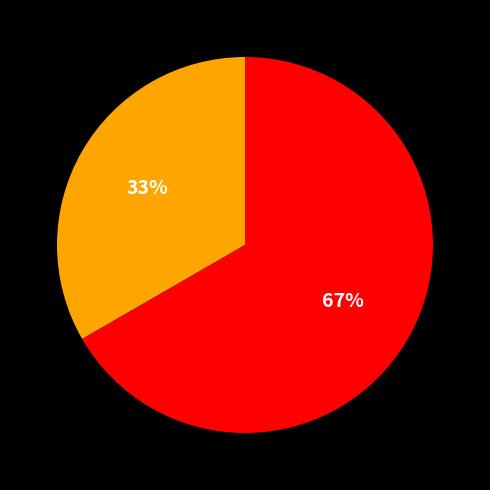

Does any single category account for the majority?

Yes